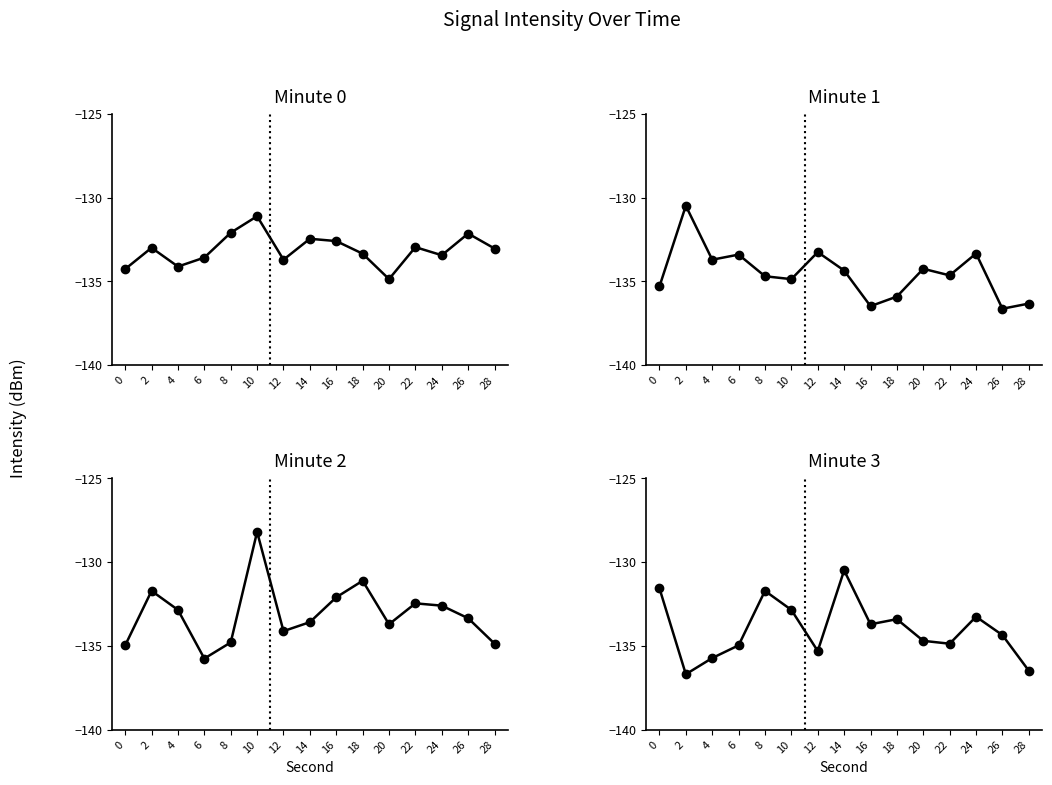

What is the value of the Minute 2 point at the 2nd from the left?

-131.7